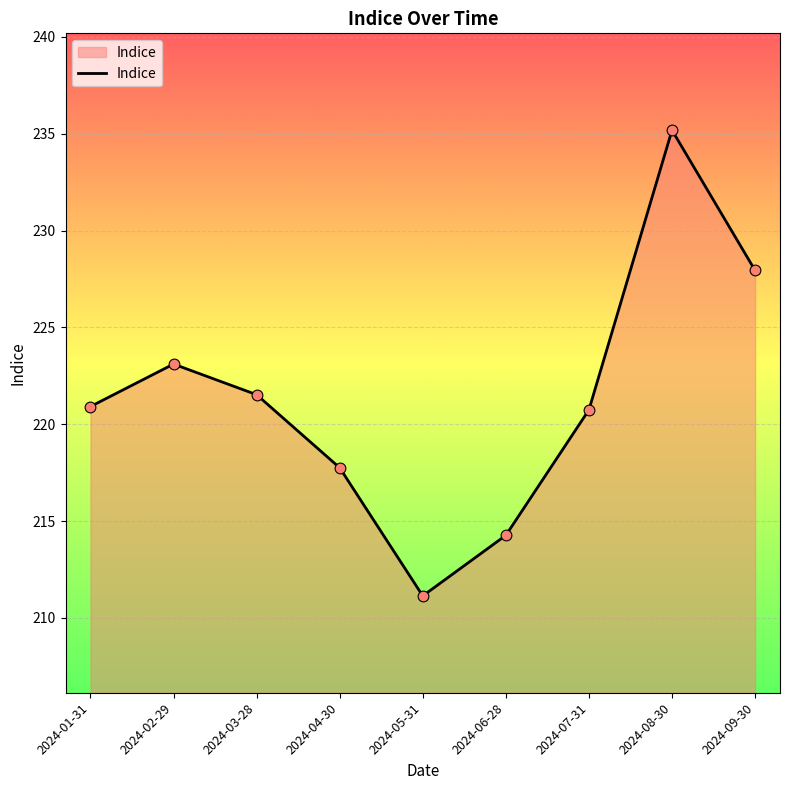

Between 2024-05-31 and 2024-08-30, which is larger?

2024-08-30